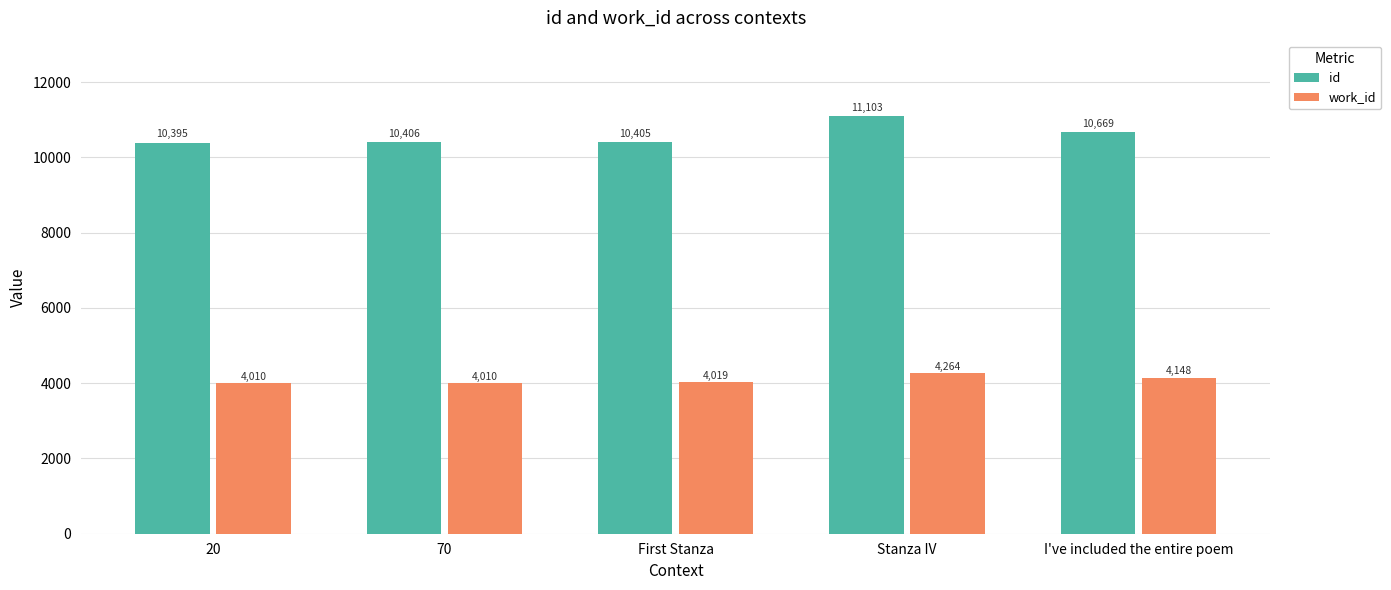

How many values in the work_id series are below 4019?

2